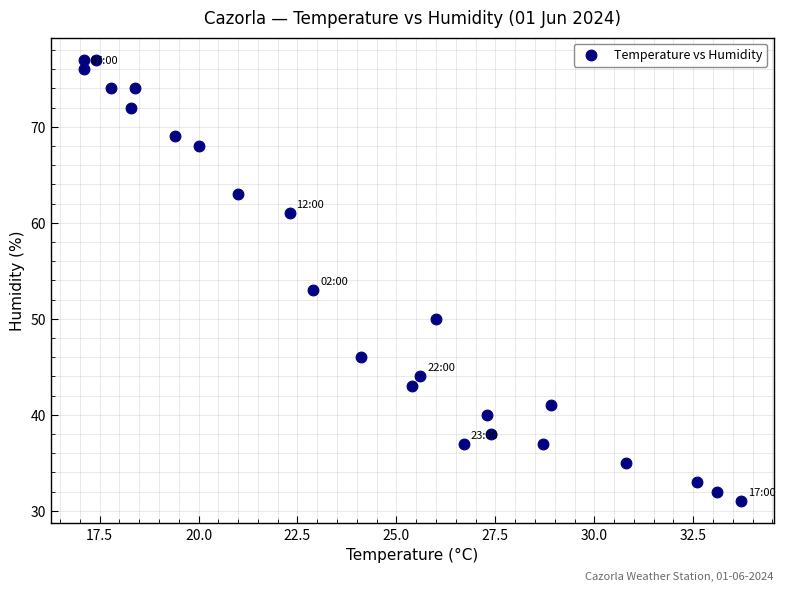

What is the range of Y values (max minus min)?

46